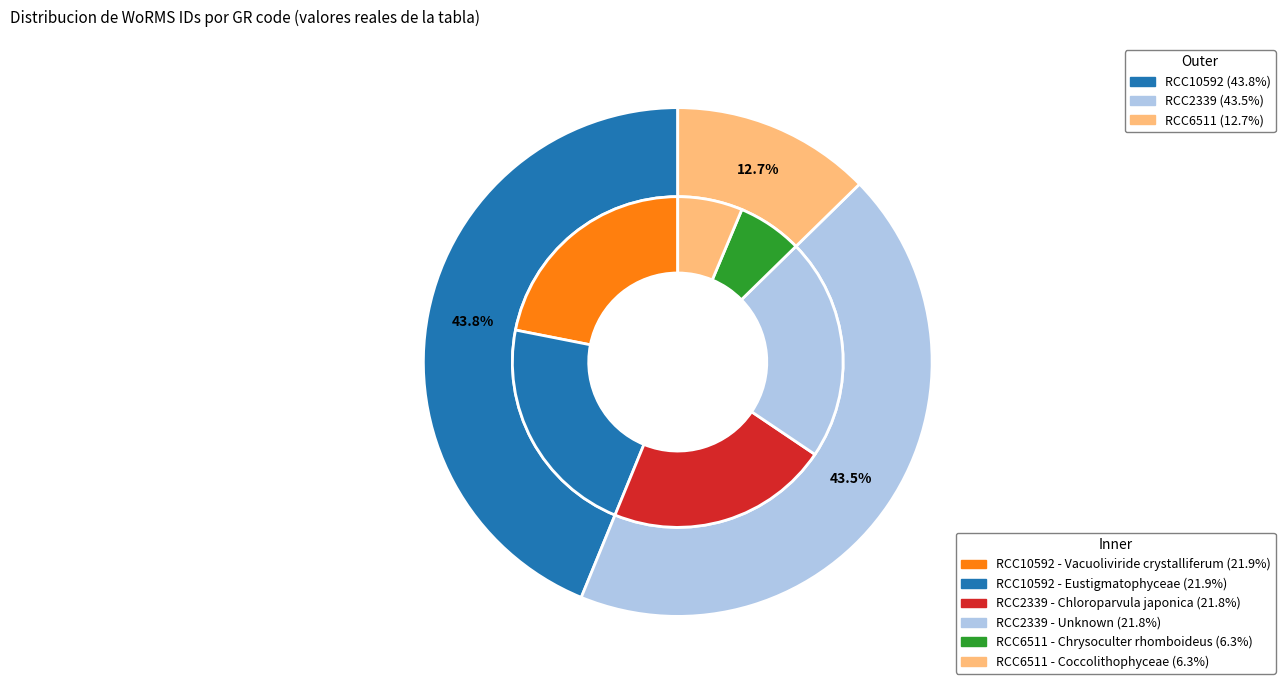

What is the largest slice in the pie chart?

RCC10592